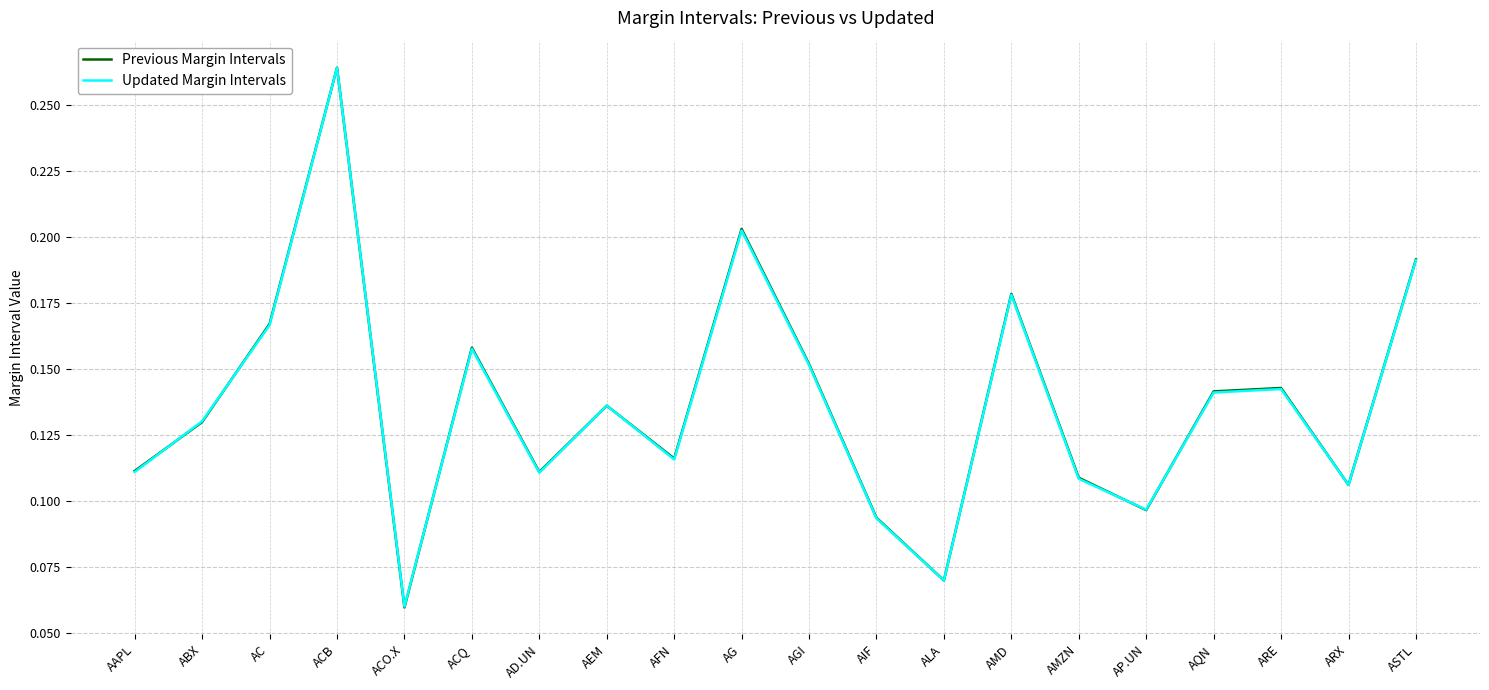

What position from the right is ASTL?

1